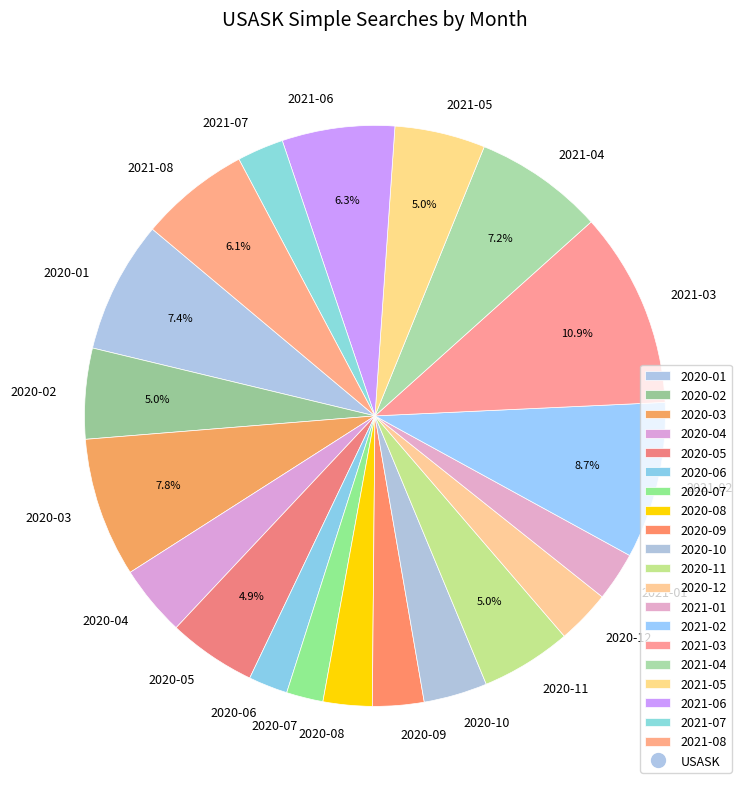

Approximately how many times larger is the value at 2021-05 compared to 2020-11?

1.0